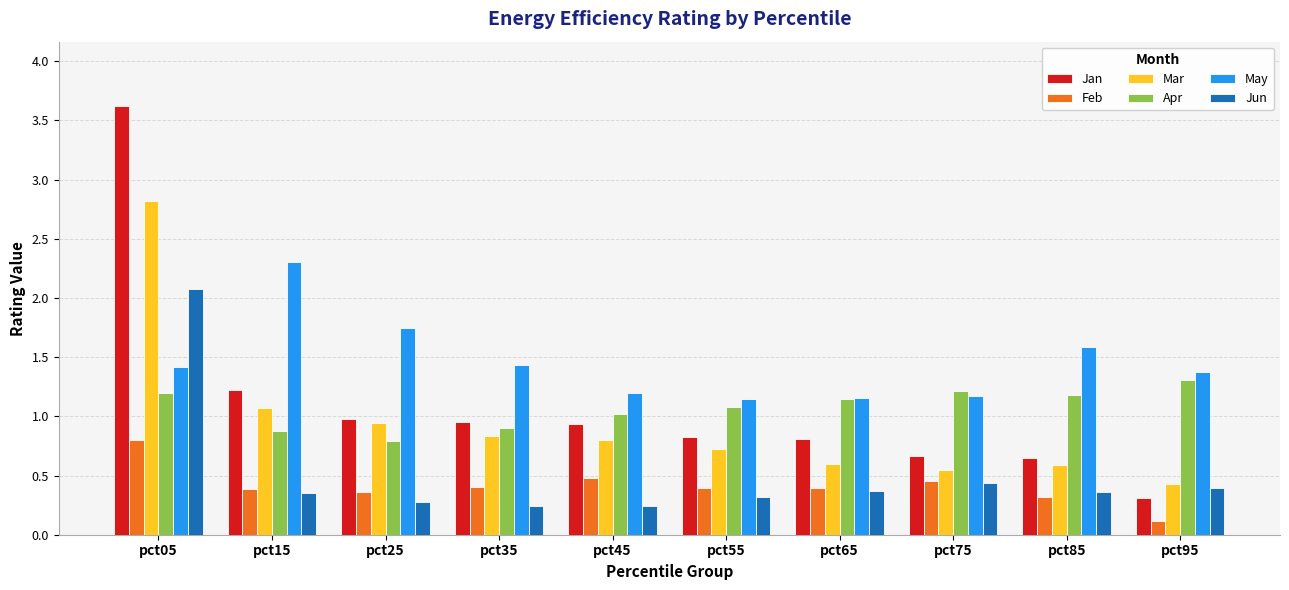

Is the value of Jan at pct35 greater than the value of Mar at pct45?

Yes